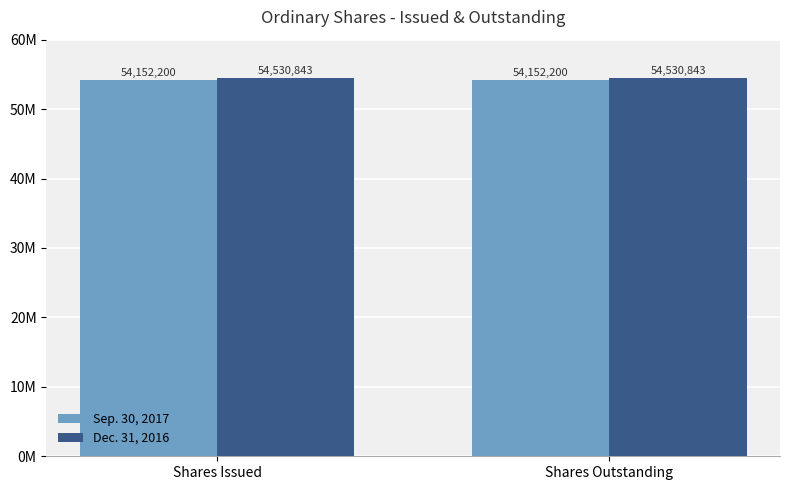

What is the label of the 2nd bar from the left?

Shares Outstanding